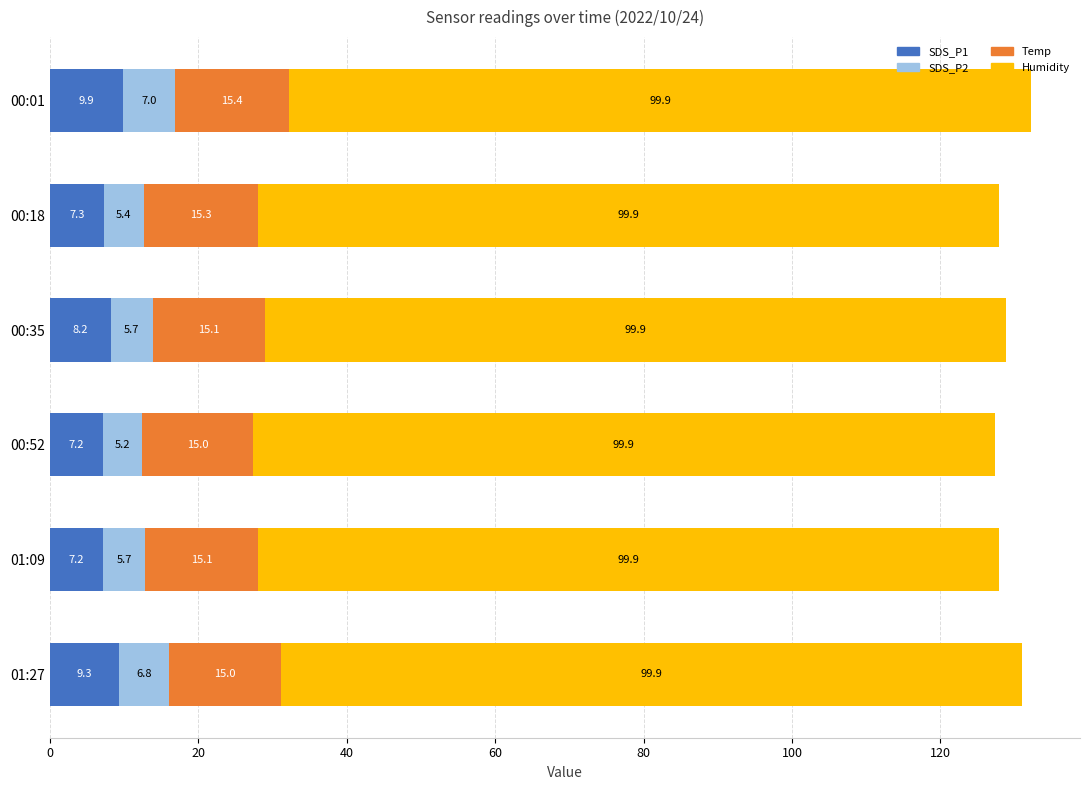

At which label does SDS_P1 reach its peak?

00:01